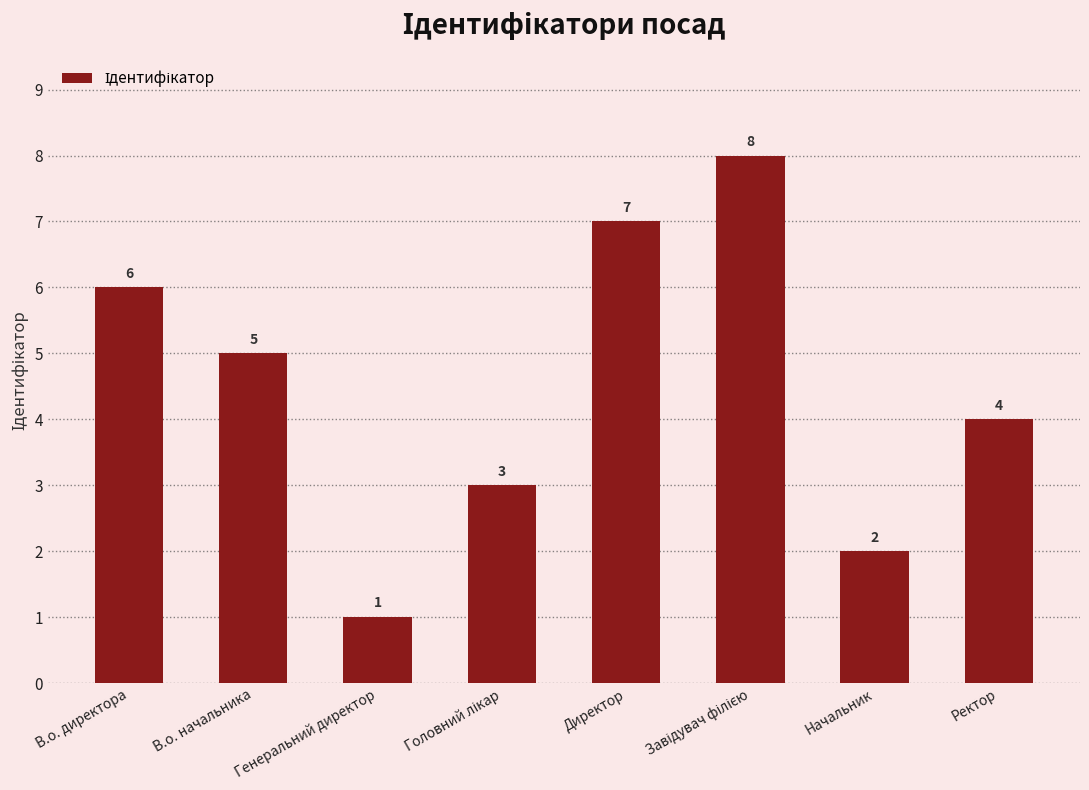

What is the label of the 1st bar from the right?

Ректор